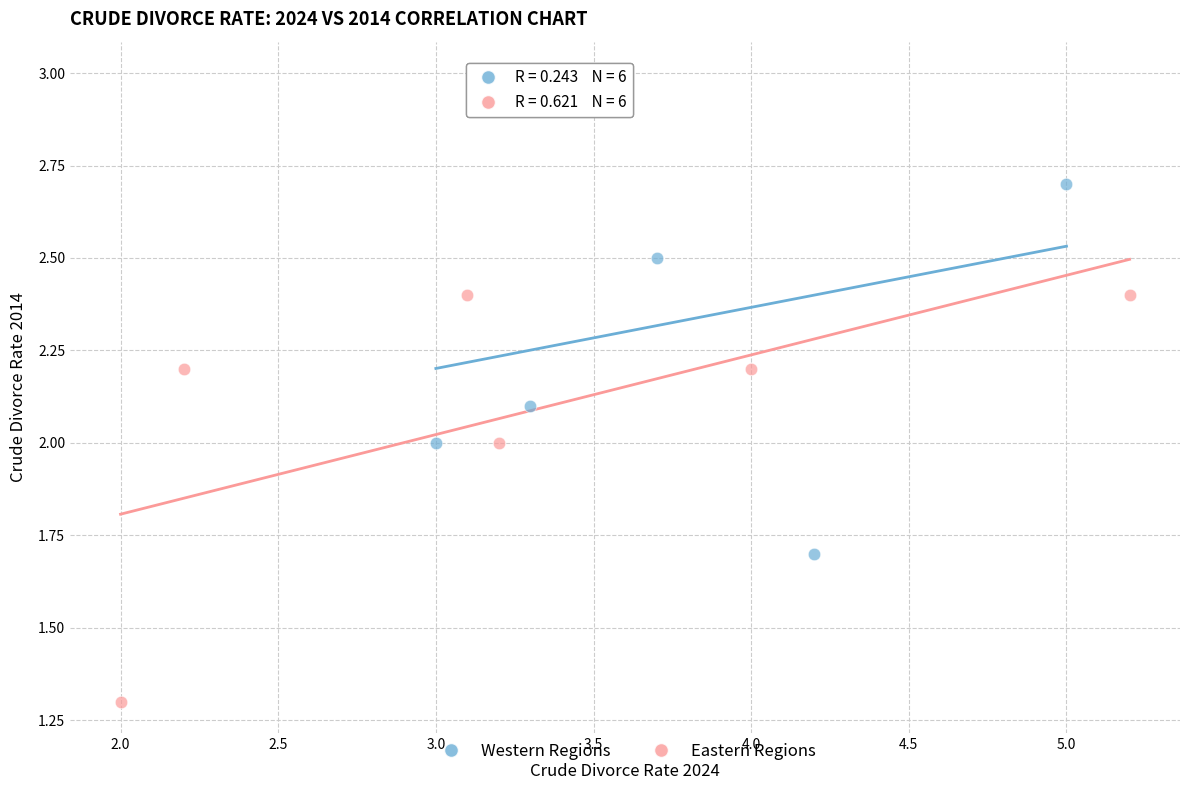

Which series reaches the maximum Y coordinate?

Western Regions